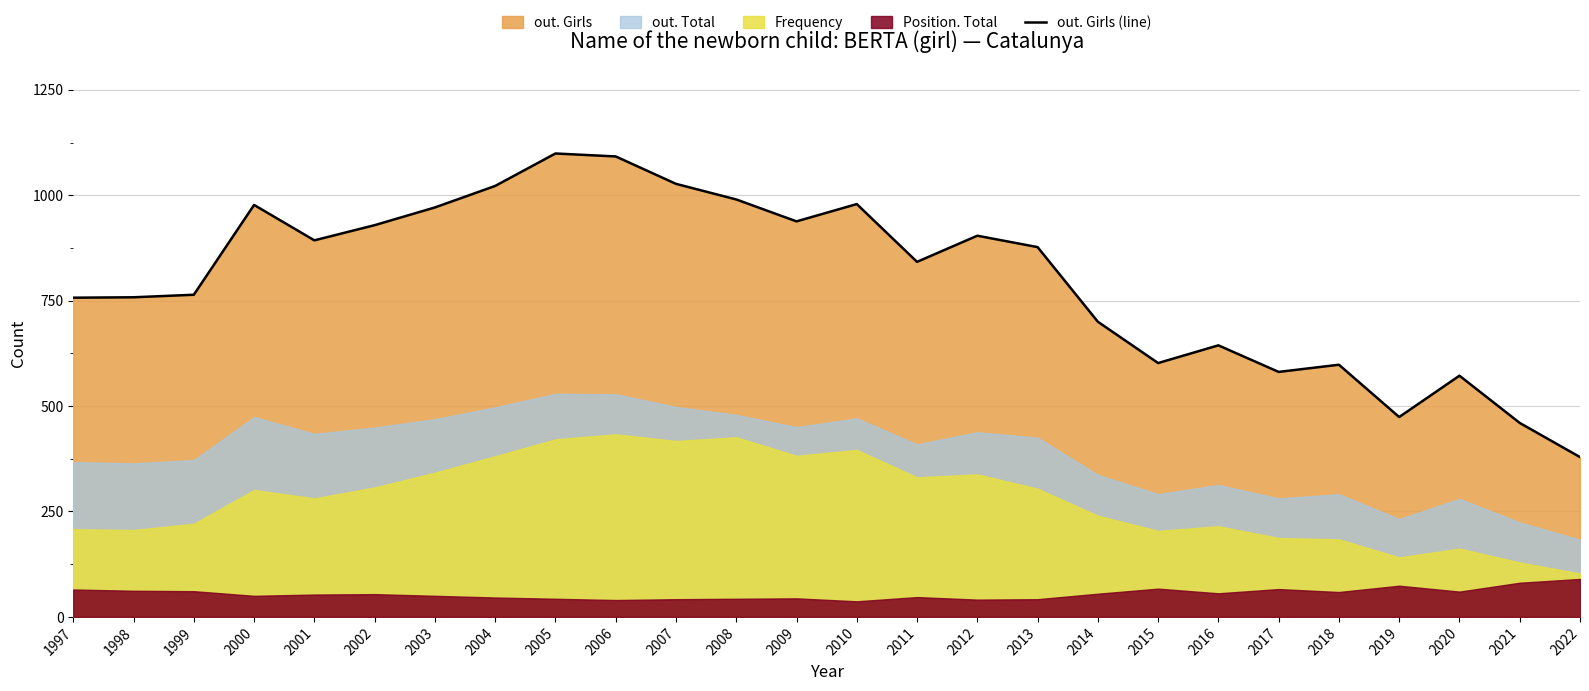

At which category does the data reach its first local peak?

2000